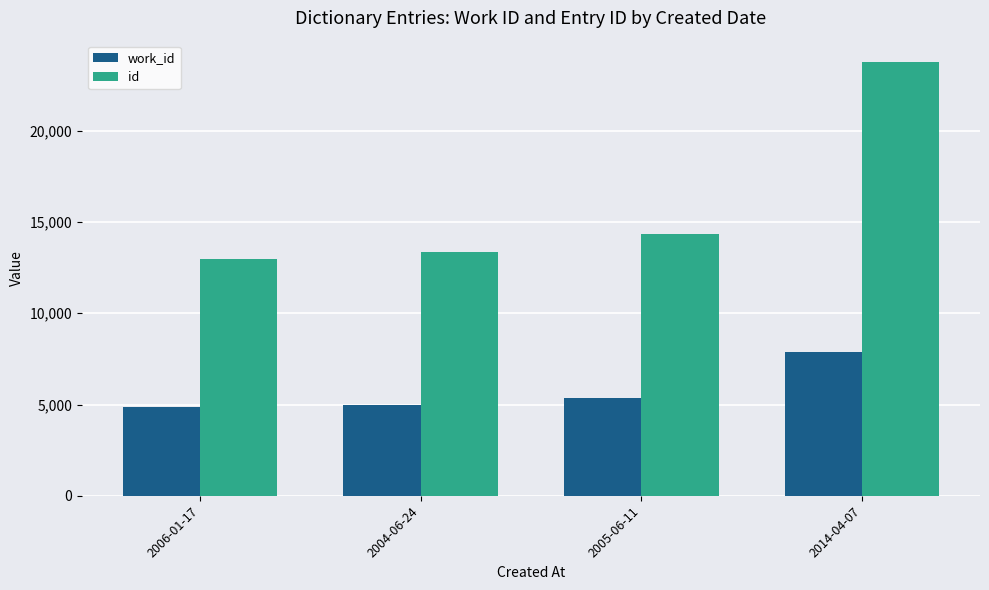

List the series in order of their peak value, highest first.

id, work_id